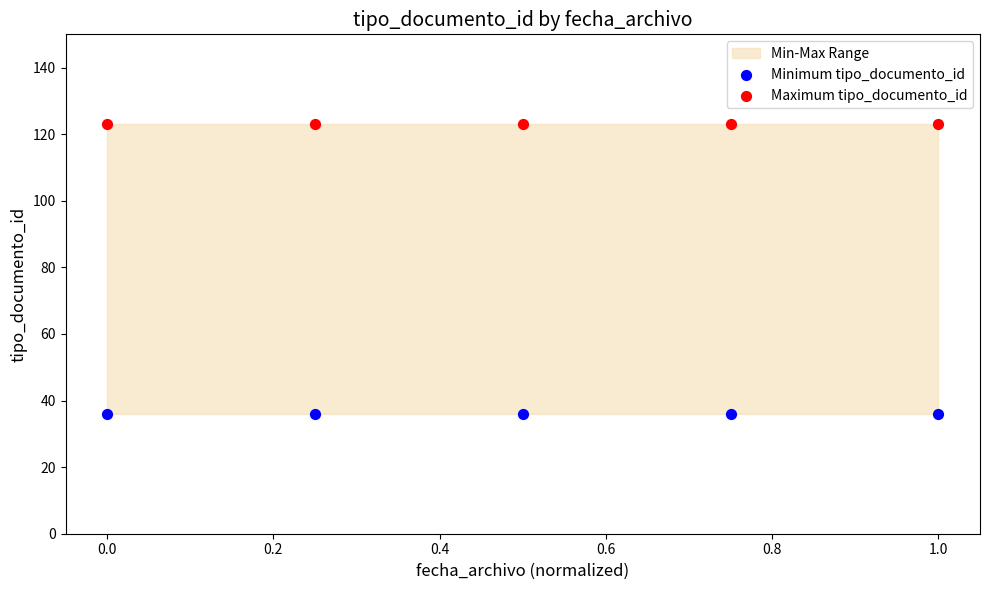

Which series reaches the minimum Y coordinate?

Minimum tipo_documento_id